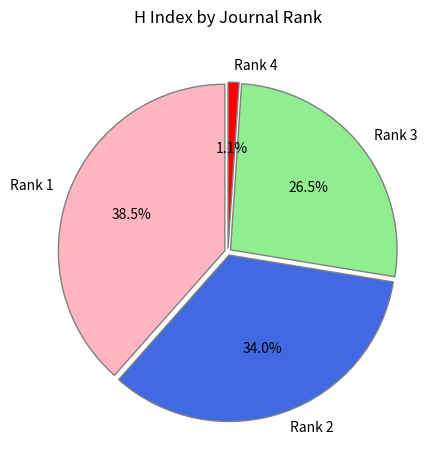

The Rank 3 slice represents 32% of the pie. True or false?

False